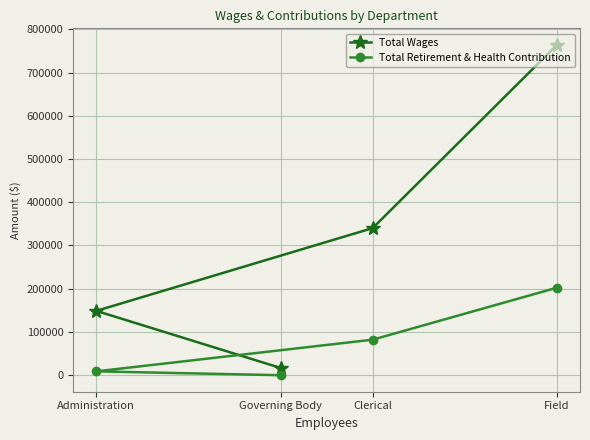

What is the label of the 1st point from the right?

Field